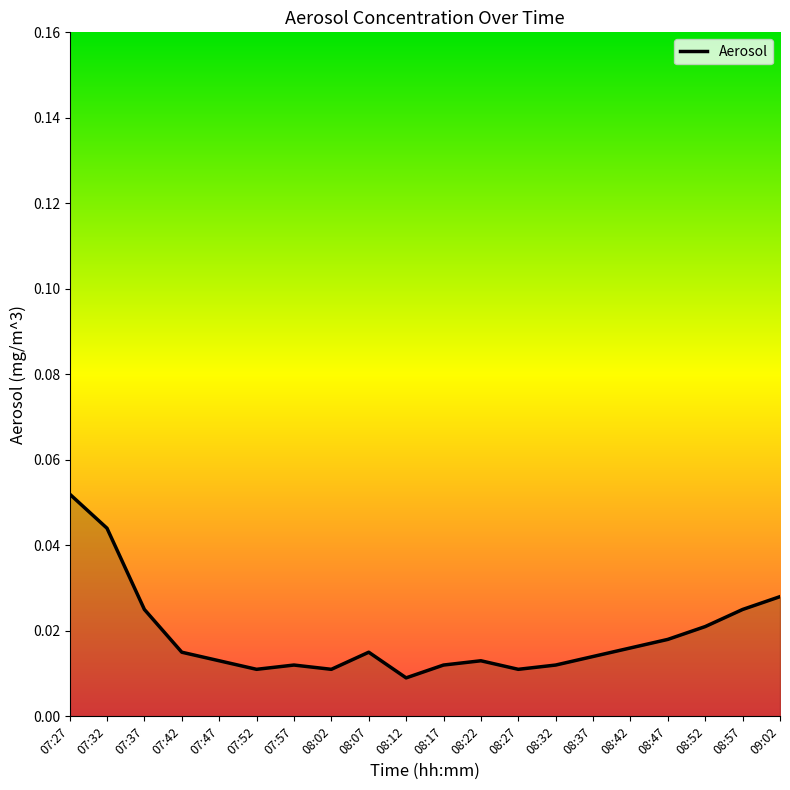

Between 08:57 and 08:47, which is larger?

08:57